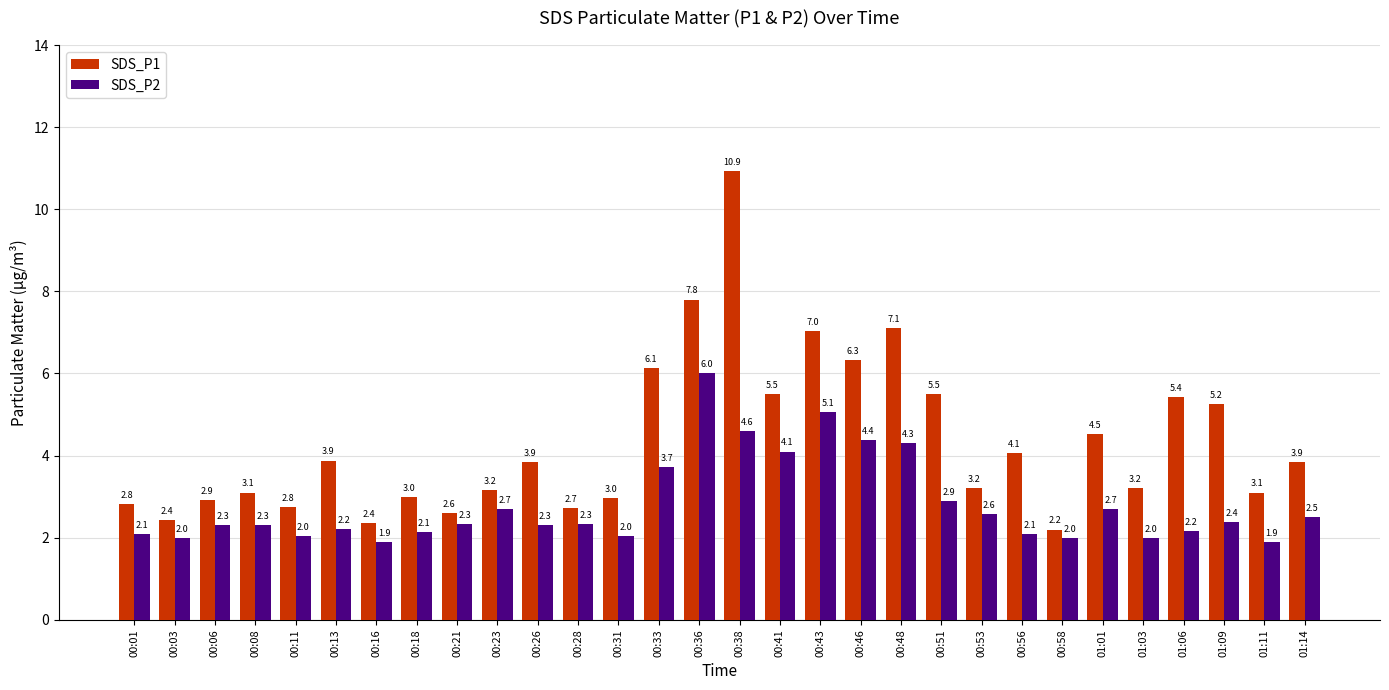

Where is SDS_P2 nearest to the value 3?

00:51